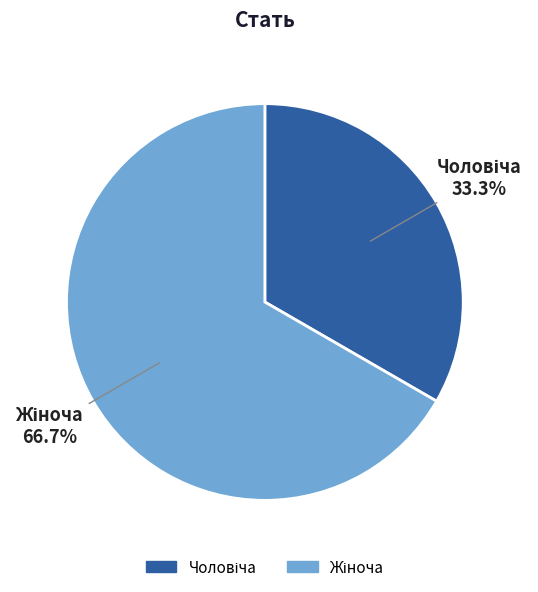

Is there a majority slice in this chart?

Yes